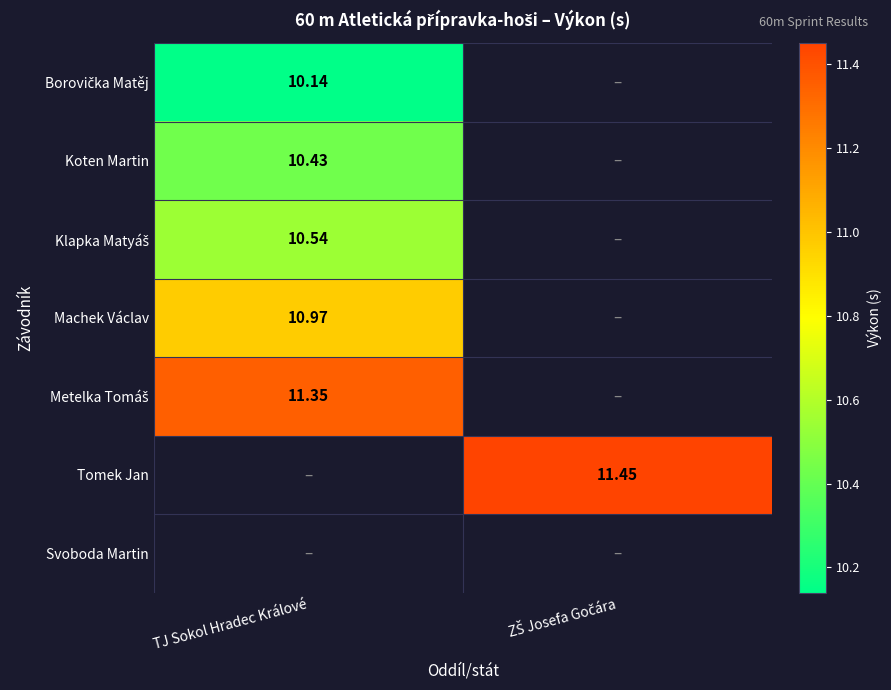

What is the difference between the highest and lowest values at TJ Sokol Hradec Králové?

1.2